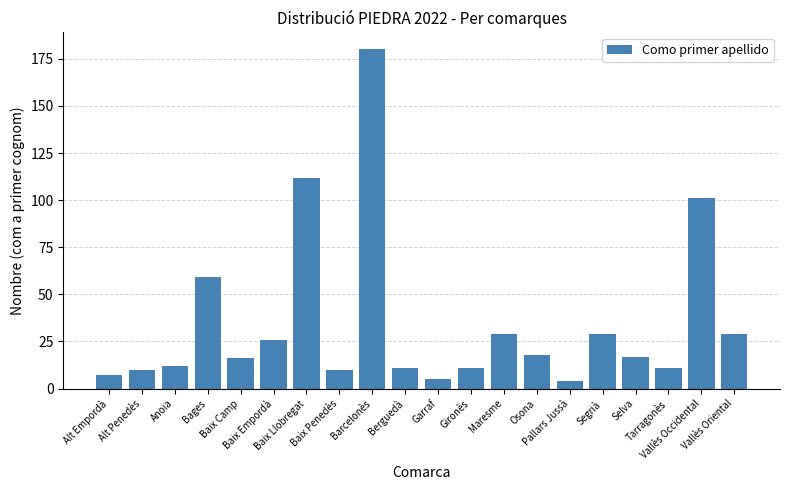

What is the difference between the maximum and minimum values?

176